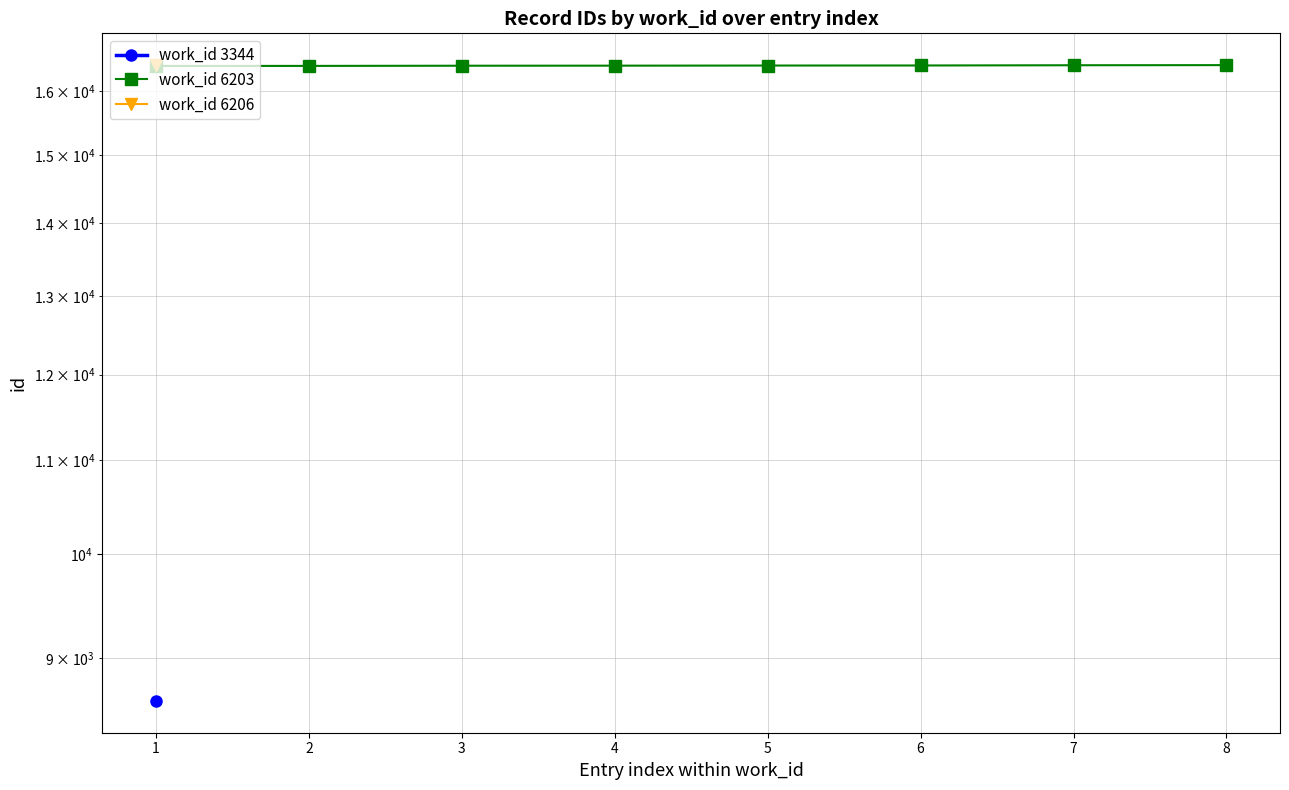

True or false: the data shows 16430 at 8.

True